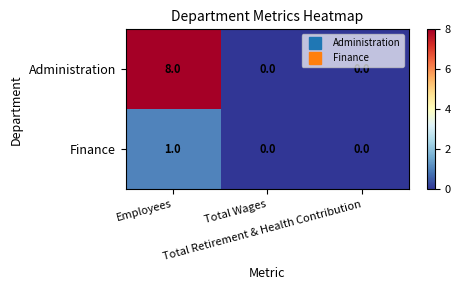

How many Finance values are between 0 and 1?

3